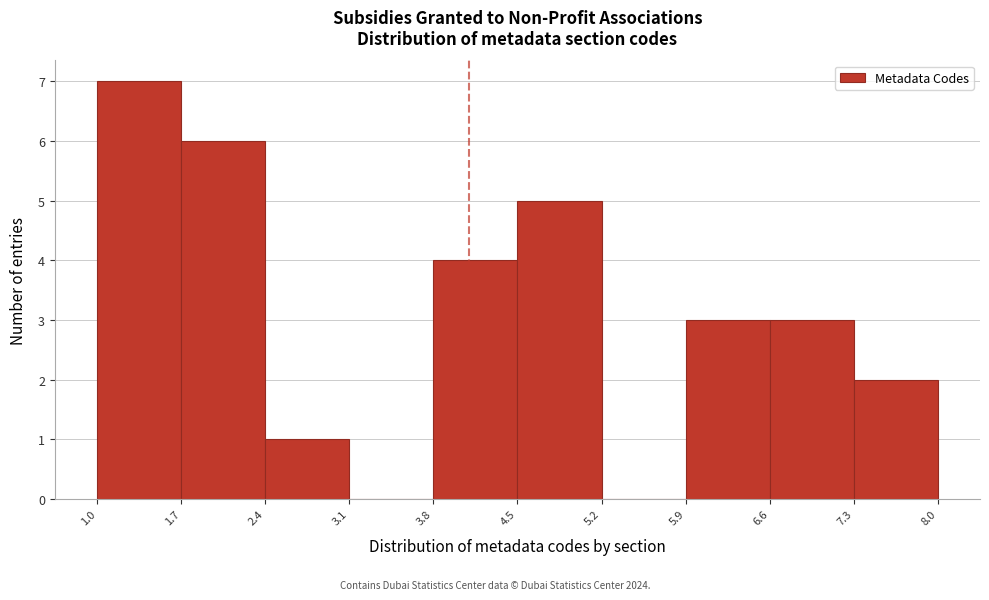

What is the height of the bar covering 7.3 to 8.0 on the x-axis? The values are not printed on the chart, so give them approximately, as read against the axis.

2